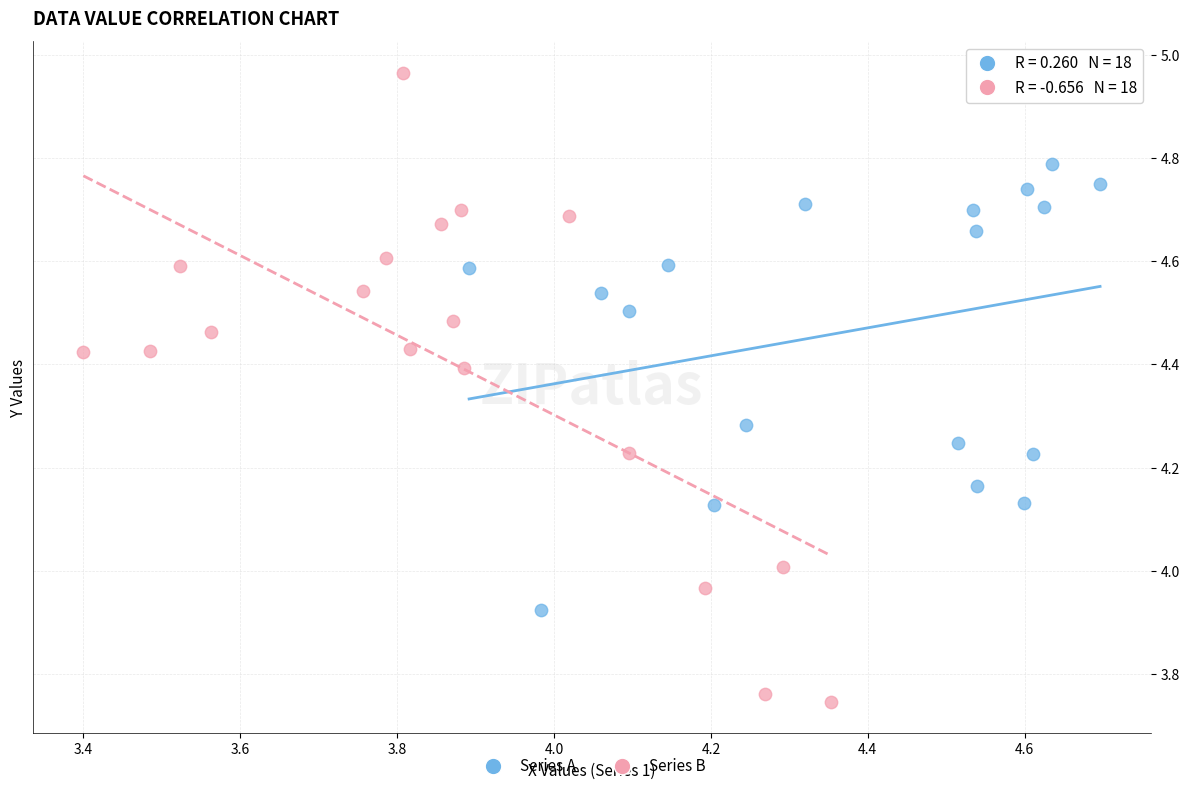

Which series has the widest spread of Y values?

Series B